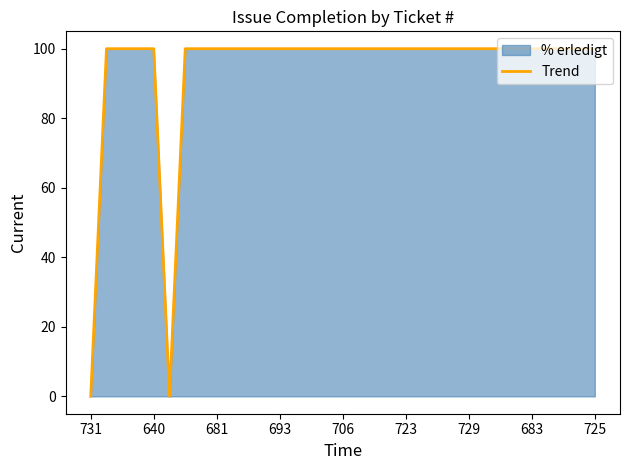

The chart shows a value of 32 at 31. True or false?

False